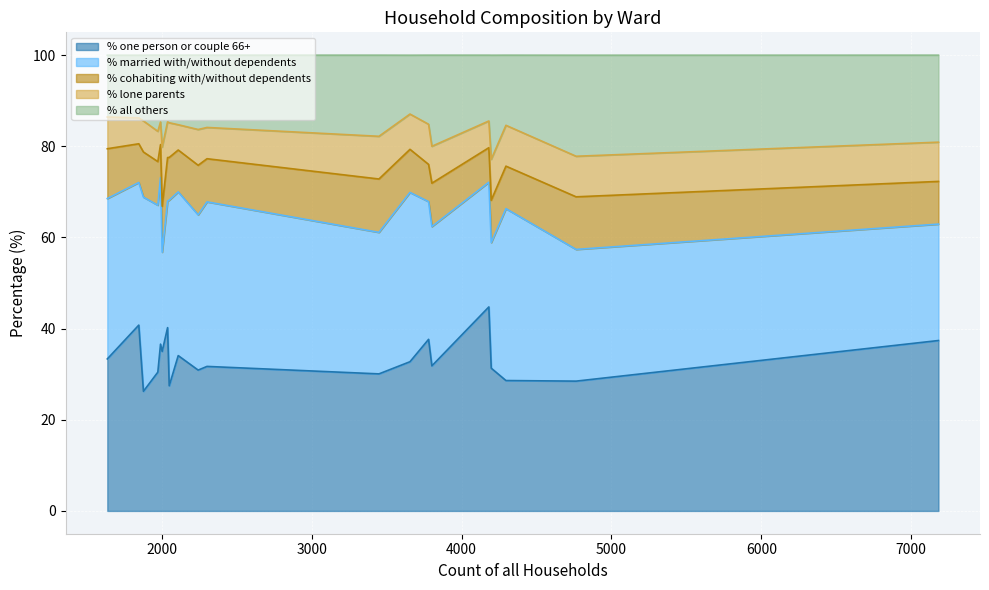

At how many categories does at least one series exceed 28?

20